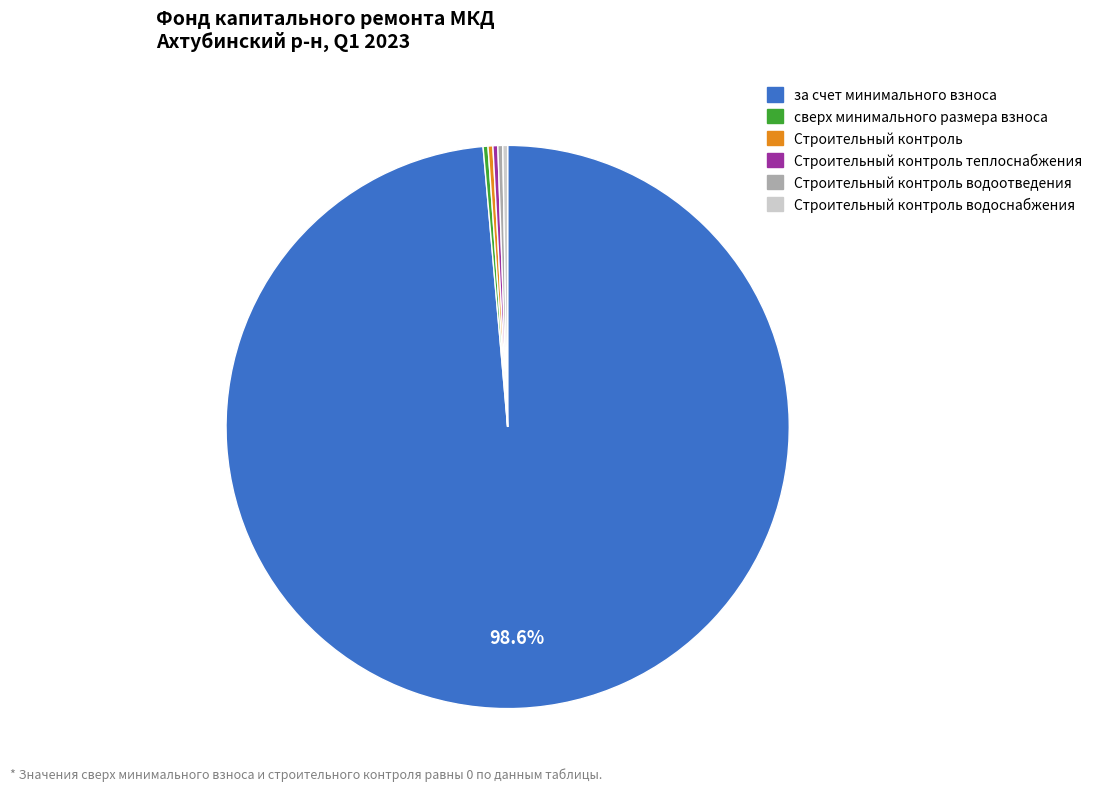

Which category has the biggest portion of the pie?

за счет минимального взноса